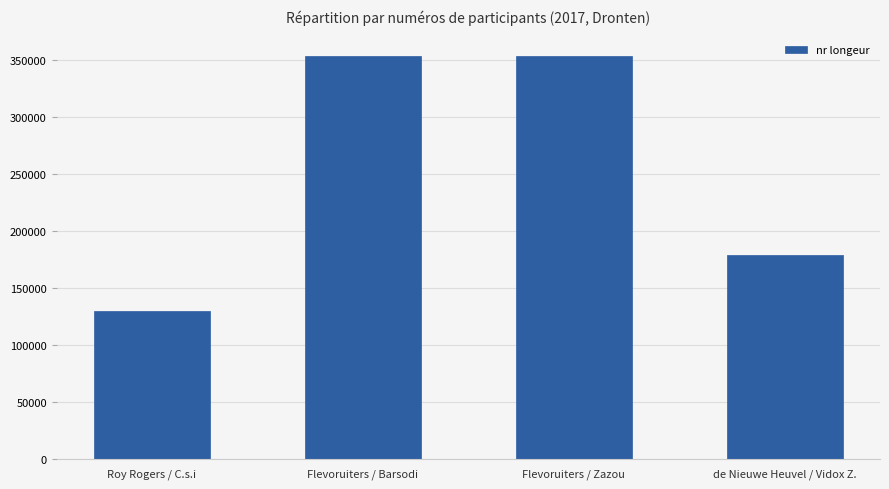

How many values are between 179127 and 353567?

3